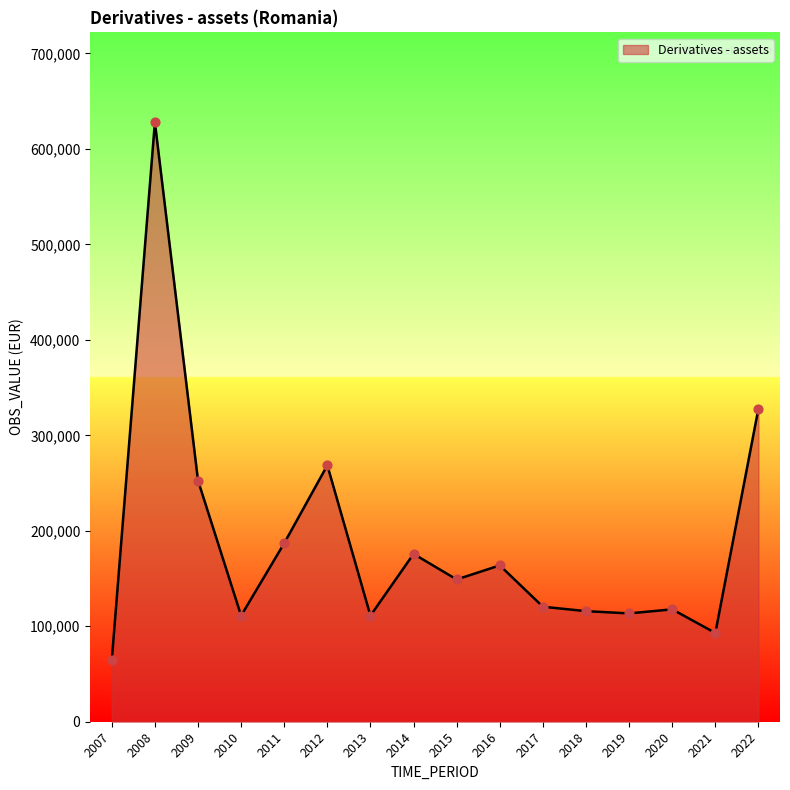

What is the change in value from 2013 to 2015?

+37893